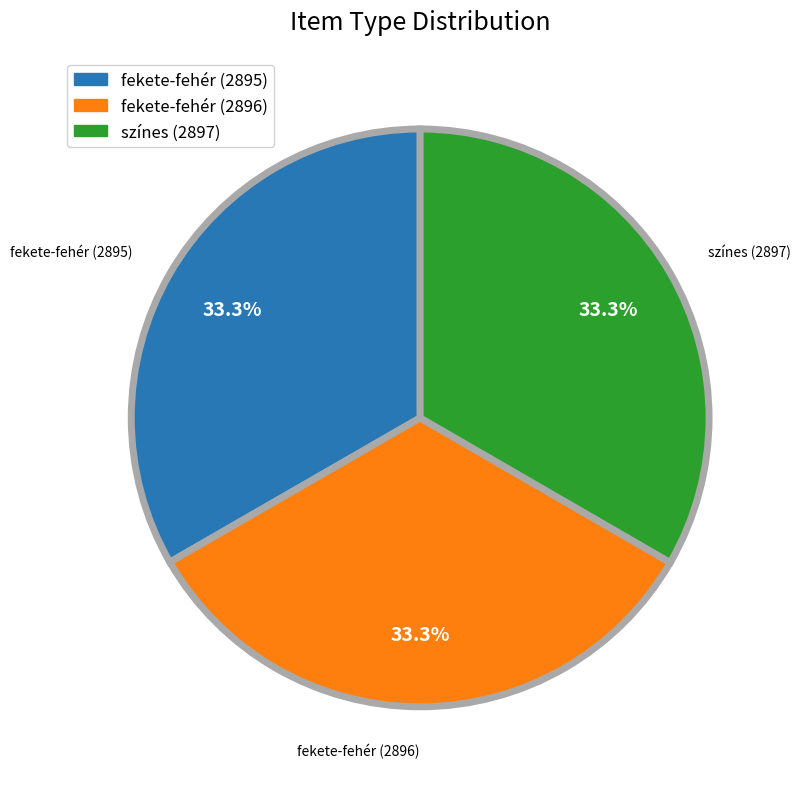

Count the number of slices in the pie.

3